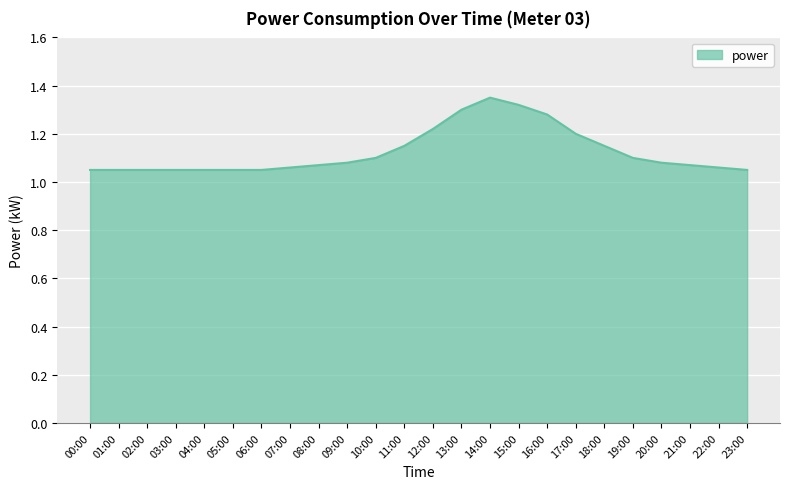

What position from the left is 04:00?

5